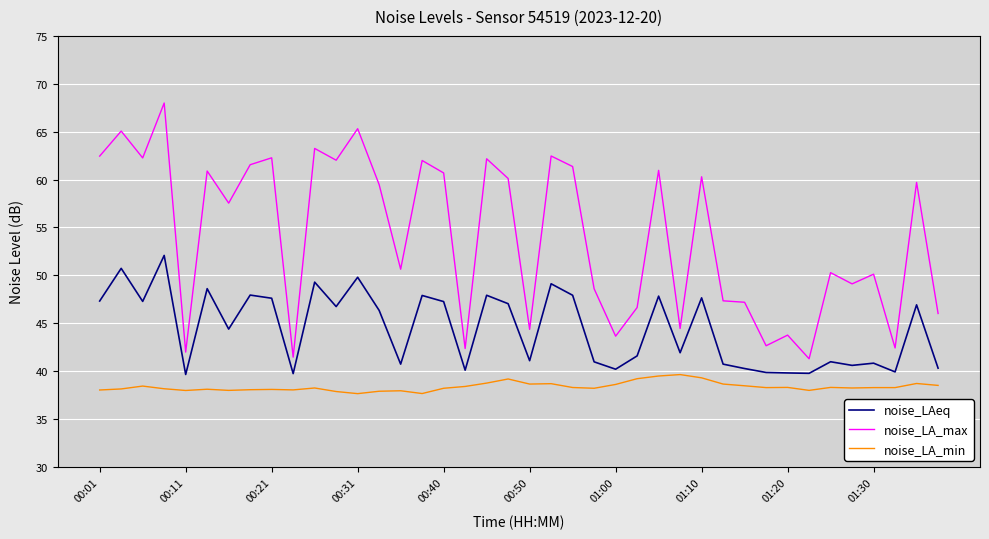

True or false: noise_LA_min and noise_LA_max intersect in this chart.

False